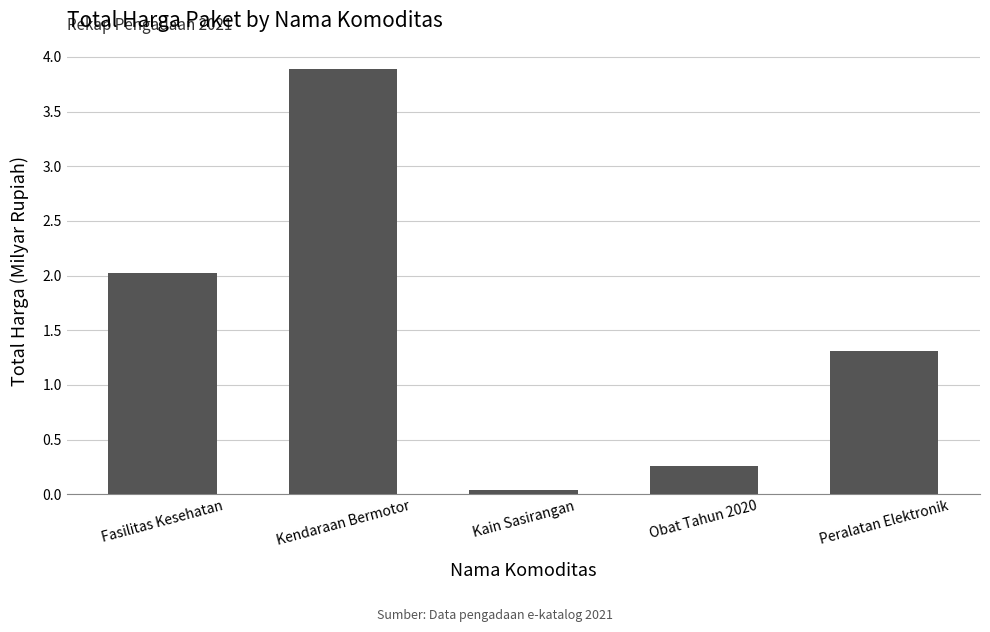

True or false: the data shows 3.9 at Kendaraan Bermotor.

True